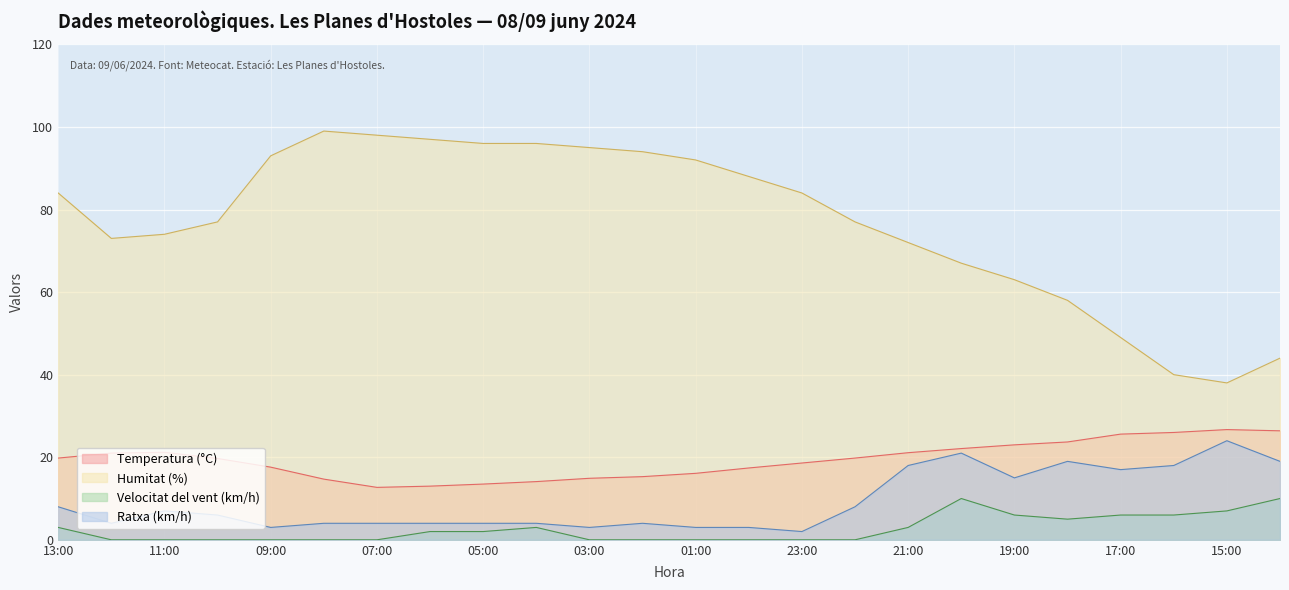

How many interior local valleys does the Velocitat del vent (km/h) series have?

1